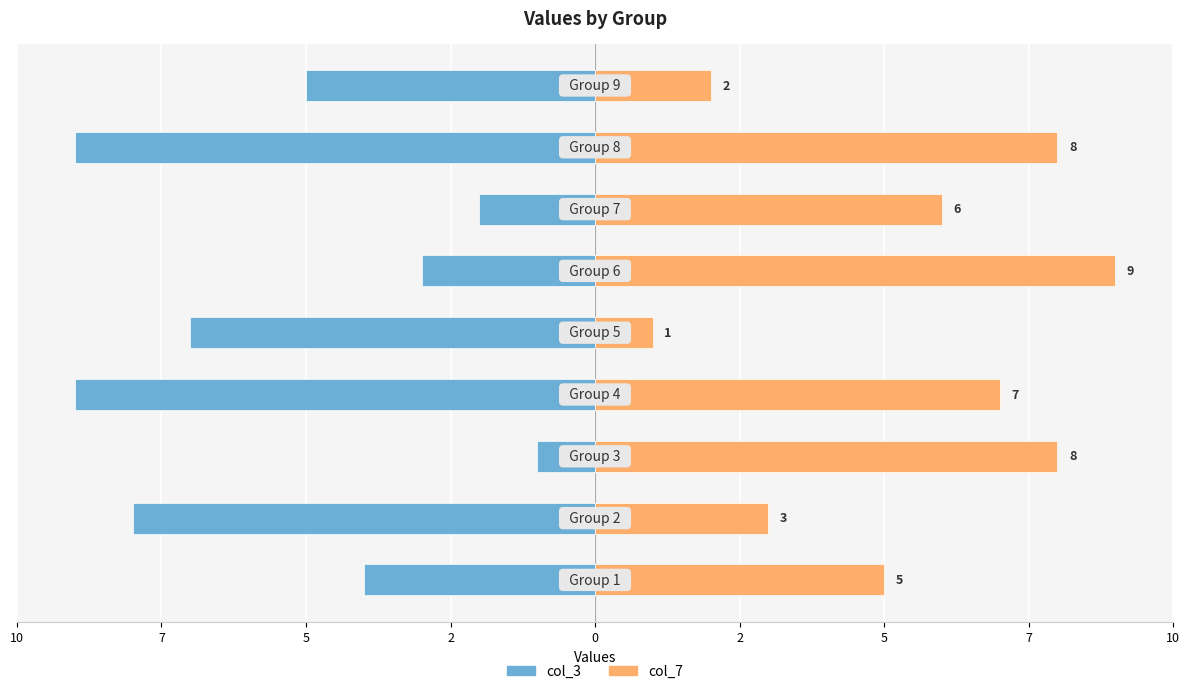

How many data points in col_7 are less than 6?

4